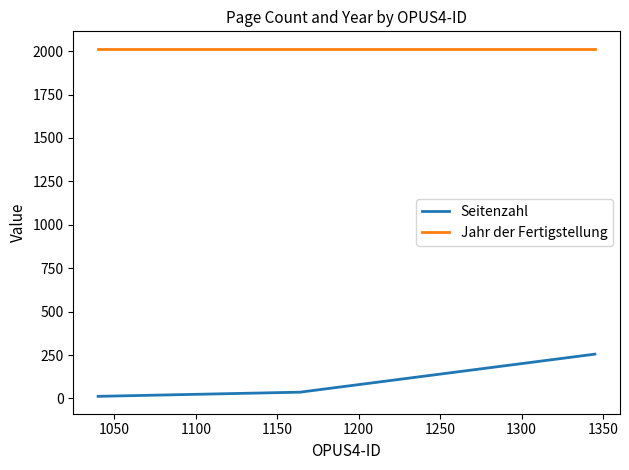

What is the average value of the Seitenzahl series?

101